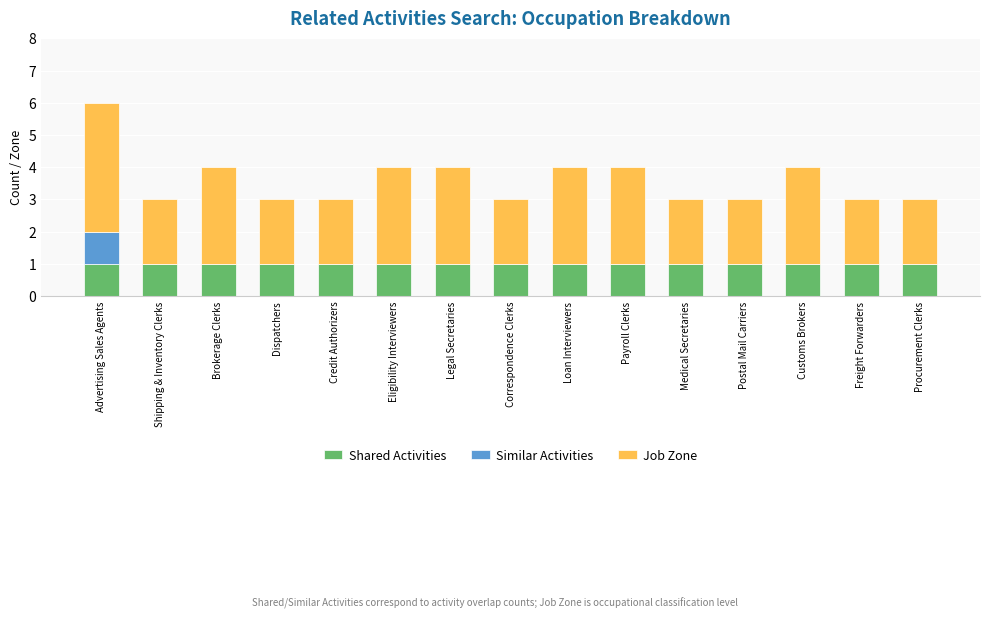

What is the total value across all series at Payroll Clerks?

4